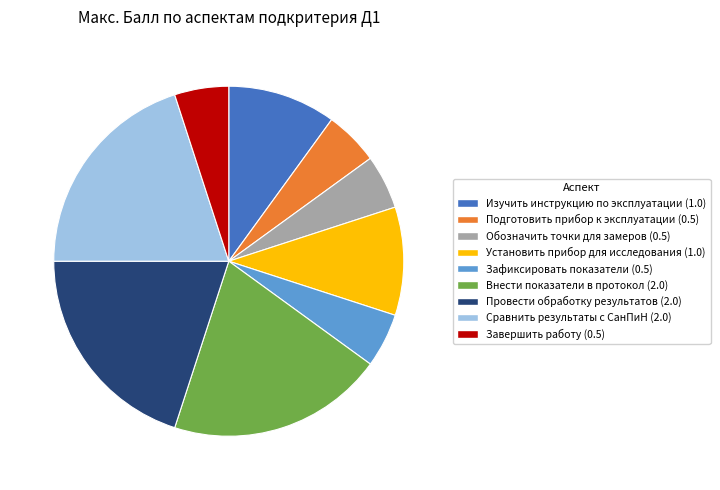

Does Обозначить точки для замеров account for over 50% of the chart?

No